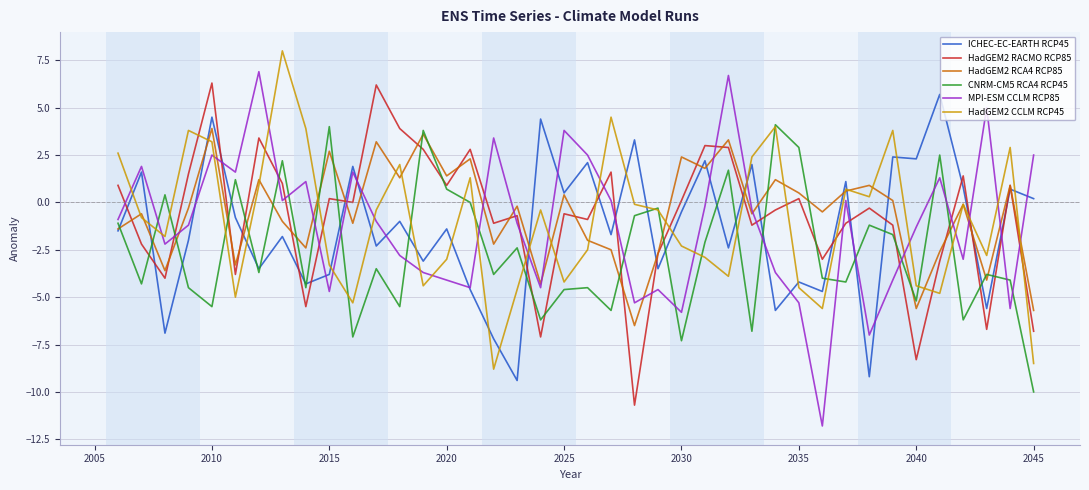

Which series has the largest range (max minus min)?

MPI-ESM CCLM RCP85